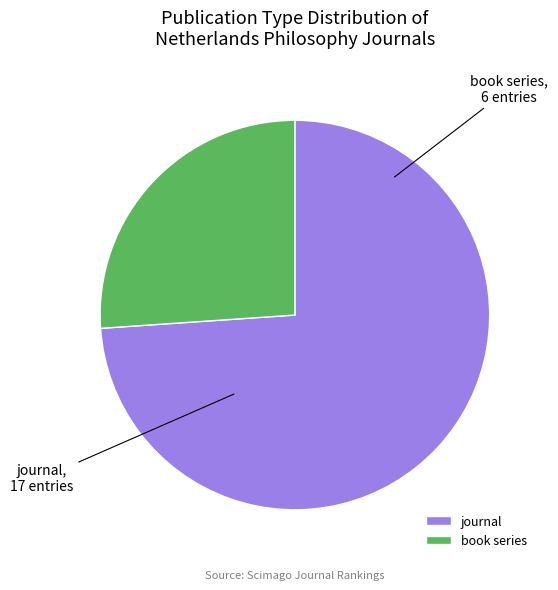

Which category has the smallest portion of the pie?

book series